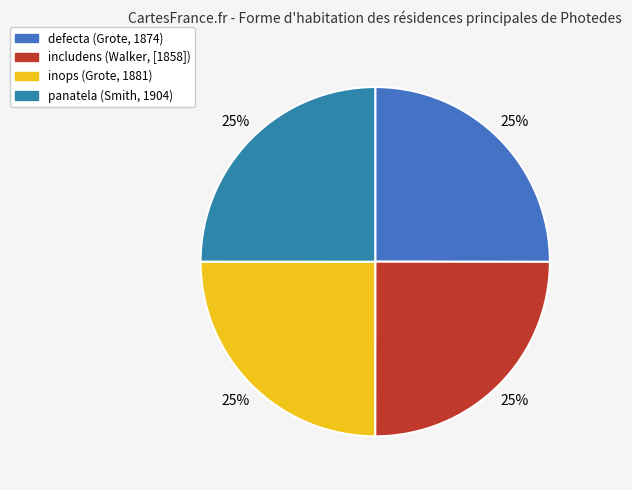

How many slices are in this pie chart?

4